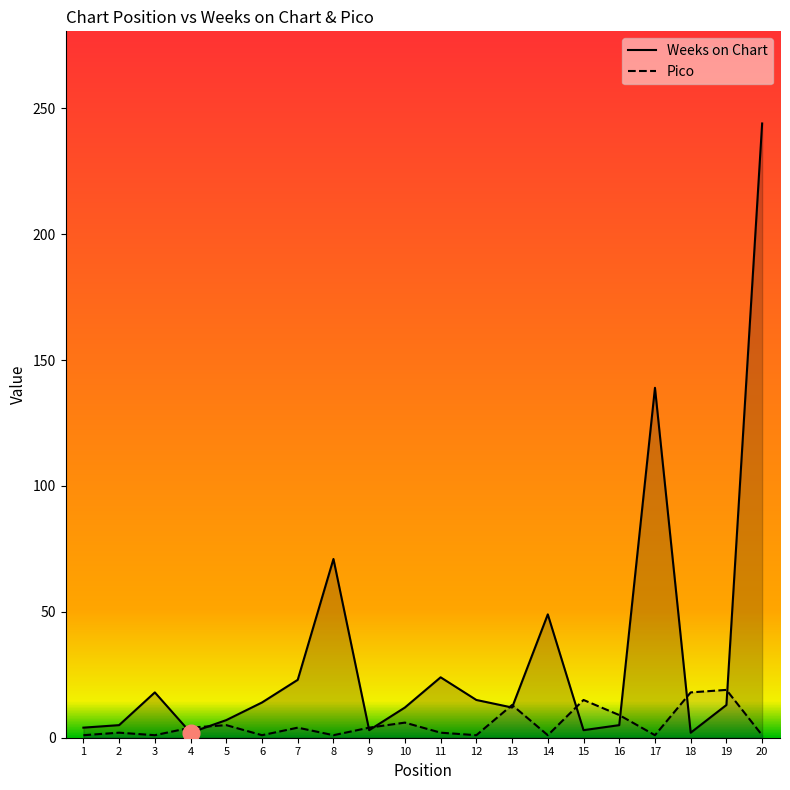

Is the value of Pico at 8 greater than the value of Weeks on Chart at 4?

No